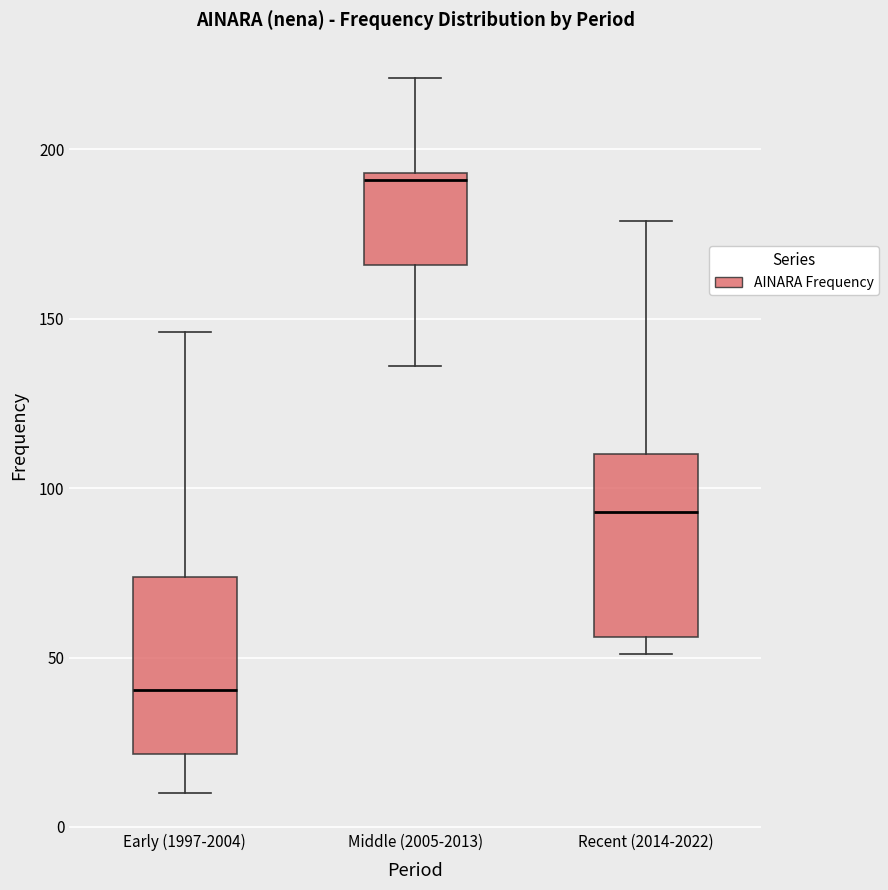

Which box's median line is the lowest?

Early (1997-2004)